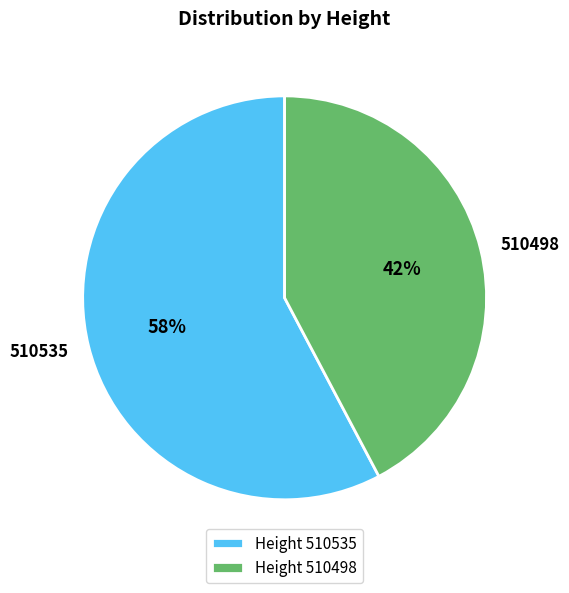

Do 510498 and 510535 together represent more than half of the pie?

Yes